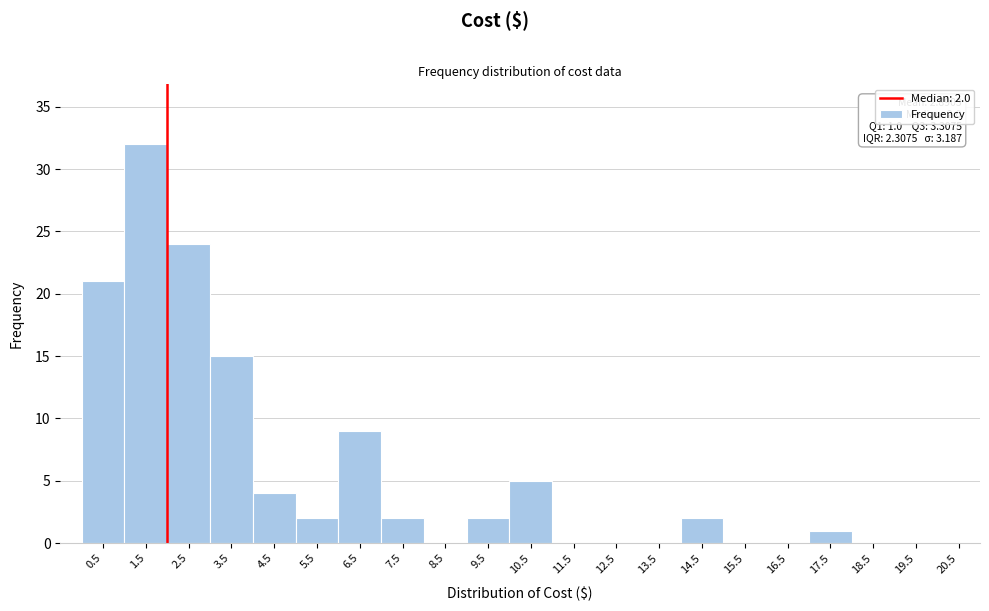

Over which range of the x-axis is the bar tallest?

1 to 2